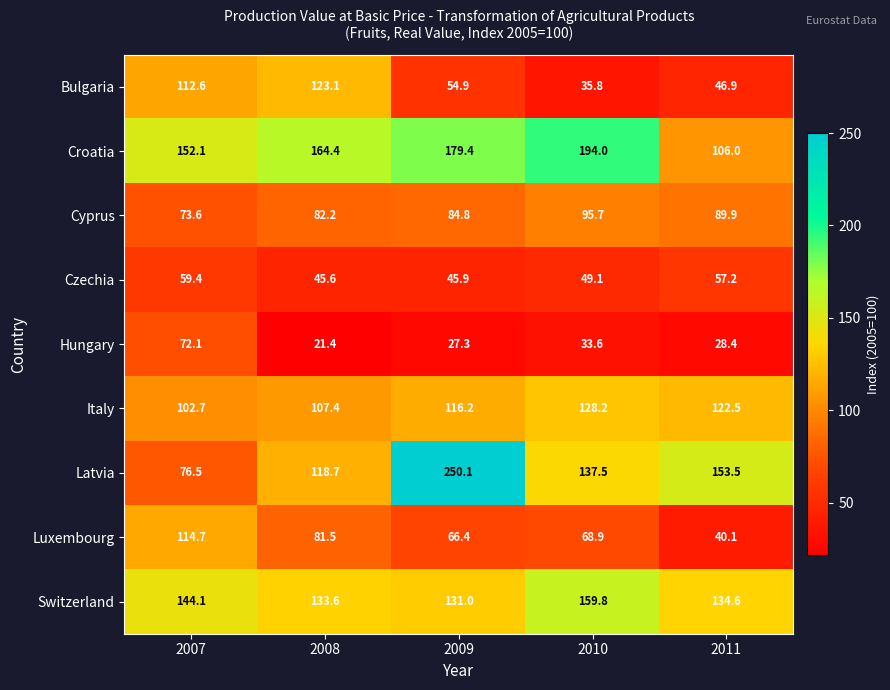

How many series are shown in this chart?

9